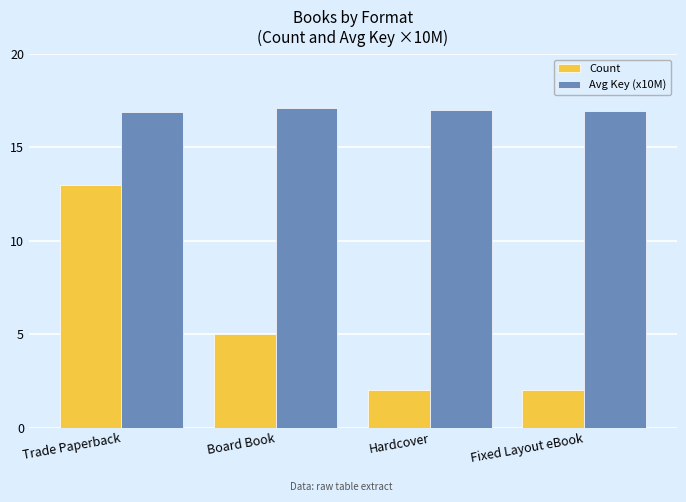

What is the maximum value shown in the chart?

17.1